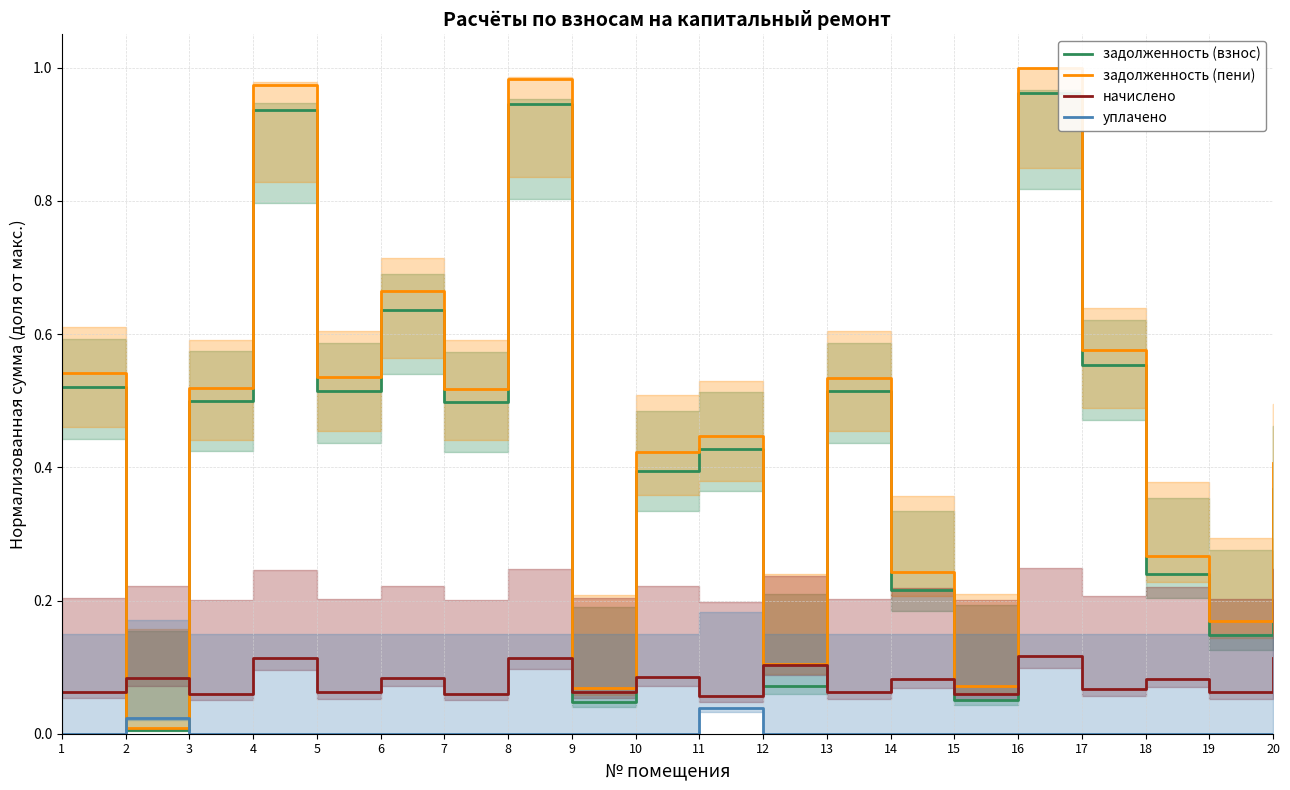

True or false: задолженность (пени) and задолженность (взнос) cross at least once.

False